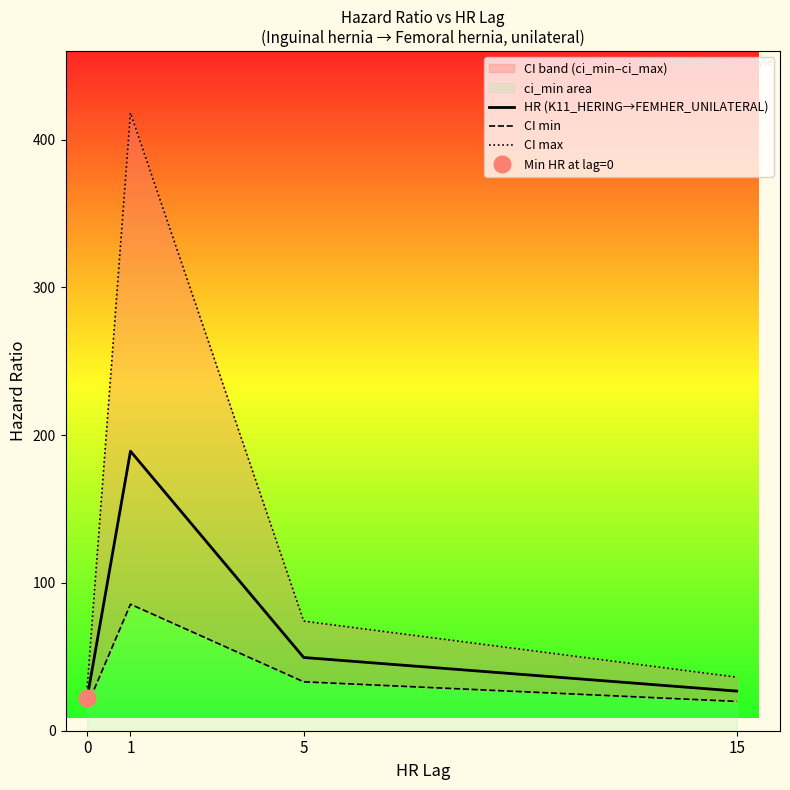

Reading left to right, transcribe all the data shown in this chart.

HR (K11_HERING→FEMHER_UNILATERAL): 22.3	189.2	49.6	26.8
CI min: 16.9	85.6	33.1	19.8
CI max: 29.3	418.1	74.2	36.3